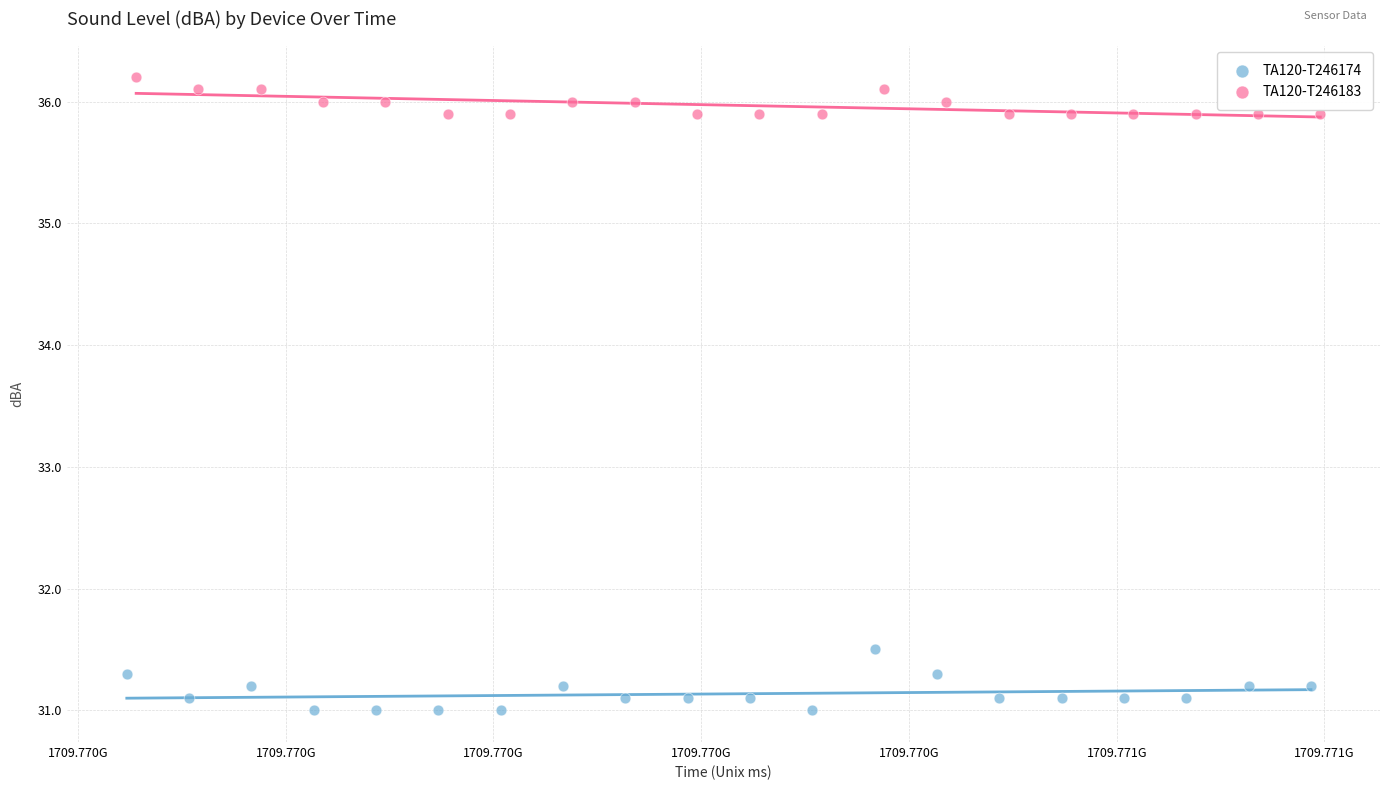

Which series contains the lowest Y value?

TA120-T246174